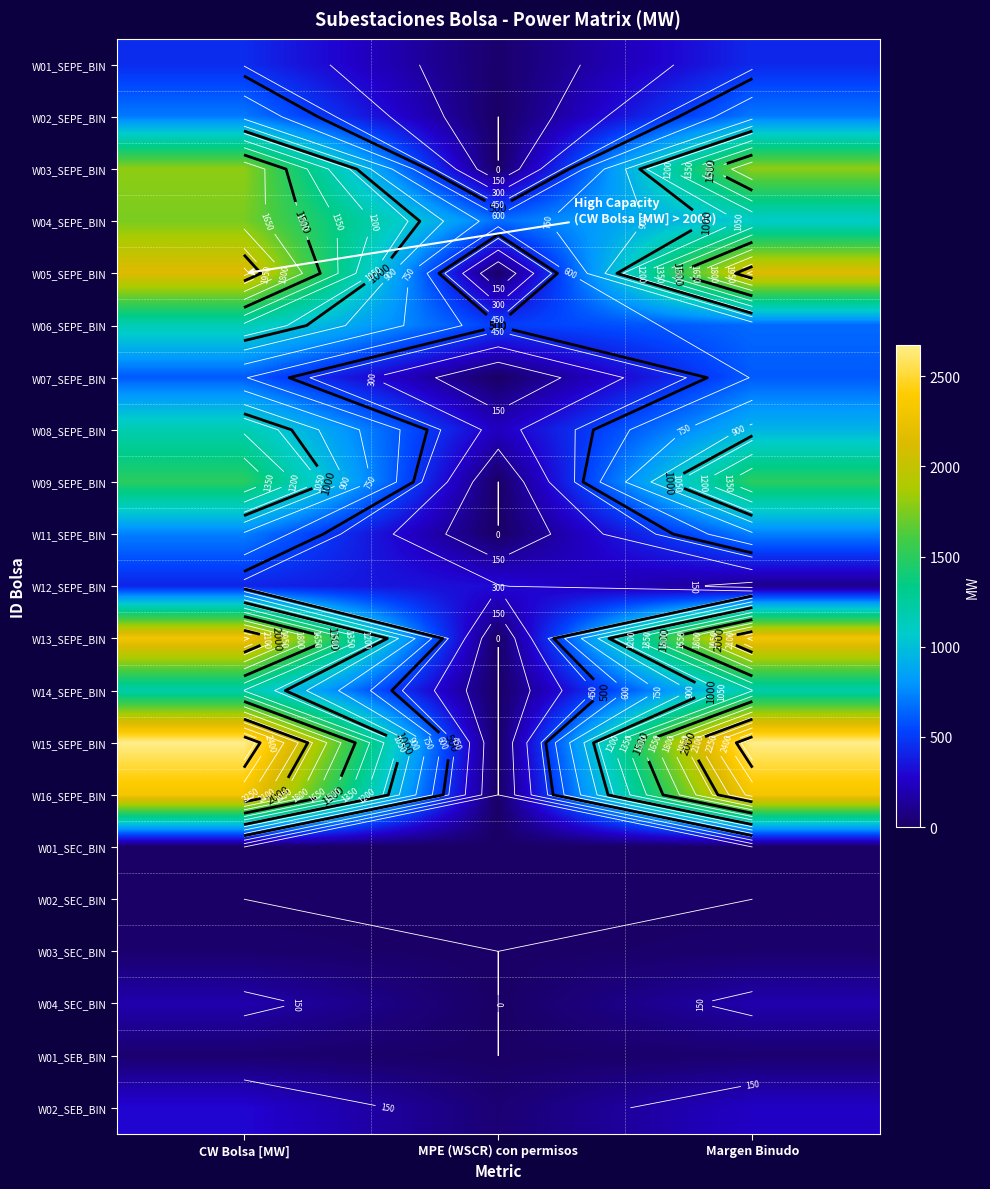

Is it true that W09_SEPE_BIN equals 687.7 at MPE (WSCR) con permisos?

False